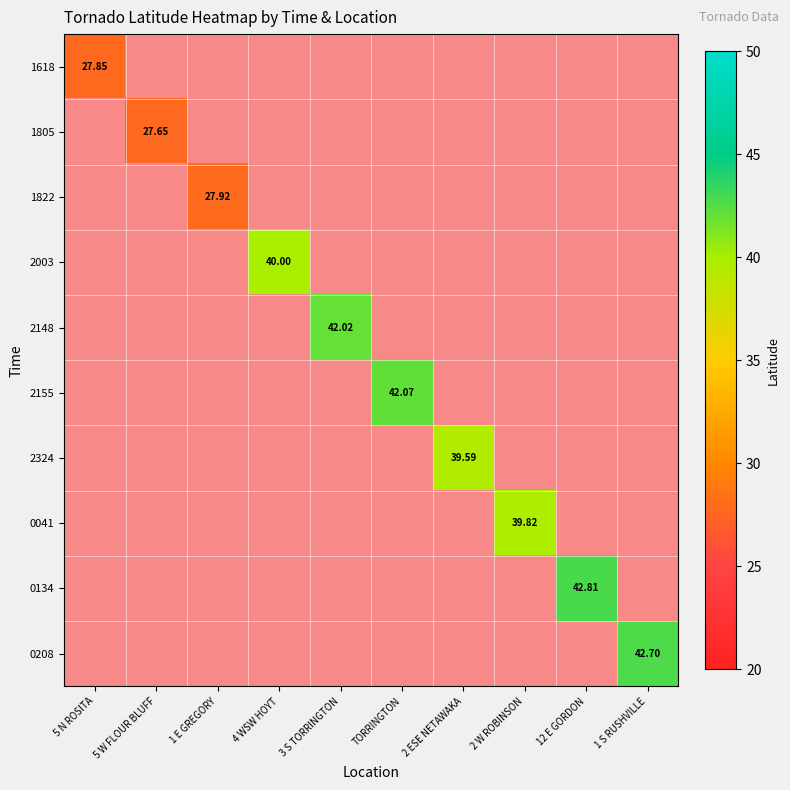

The value of 0208 at 1 S RUSHVILLE is 42.7. True or false?

True